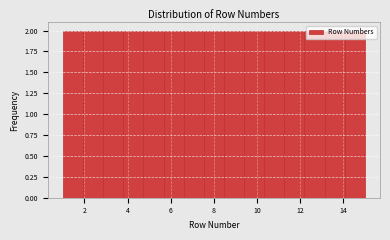

Reading left to right, list every bar in this chart as the range it spans on the x-axis followed by its height. Neither the bar edges nor the heights are printed on the chart, so give them approximately, as read against the axes.

1.0 to 2.0: 2
2.0 to 2.8: 2
2.8 to 3.8: 2
3.8 to 4.8: 2
4.8 to 5.6: 2
5.6 to 6.6: 2
6.6 to 7.6: 2
7.6 to 8.4: 2
8.4 to 9.4: 2
9.4 to 10.4: 2
10.4 to 11.2: 2
11.2 to 12.2: 2
12.2 to 13.2: 2
13.2 to 14.0: 2
14.0 to 15.0: 2